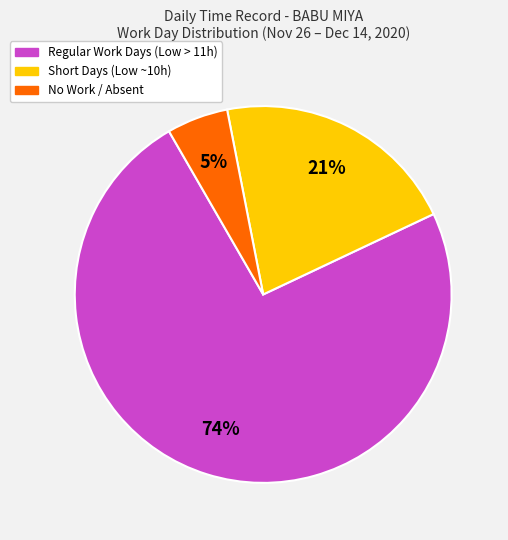

To the nearest percent, what is the average slice percentage?

33%